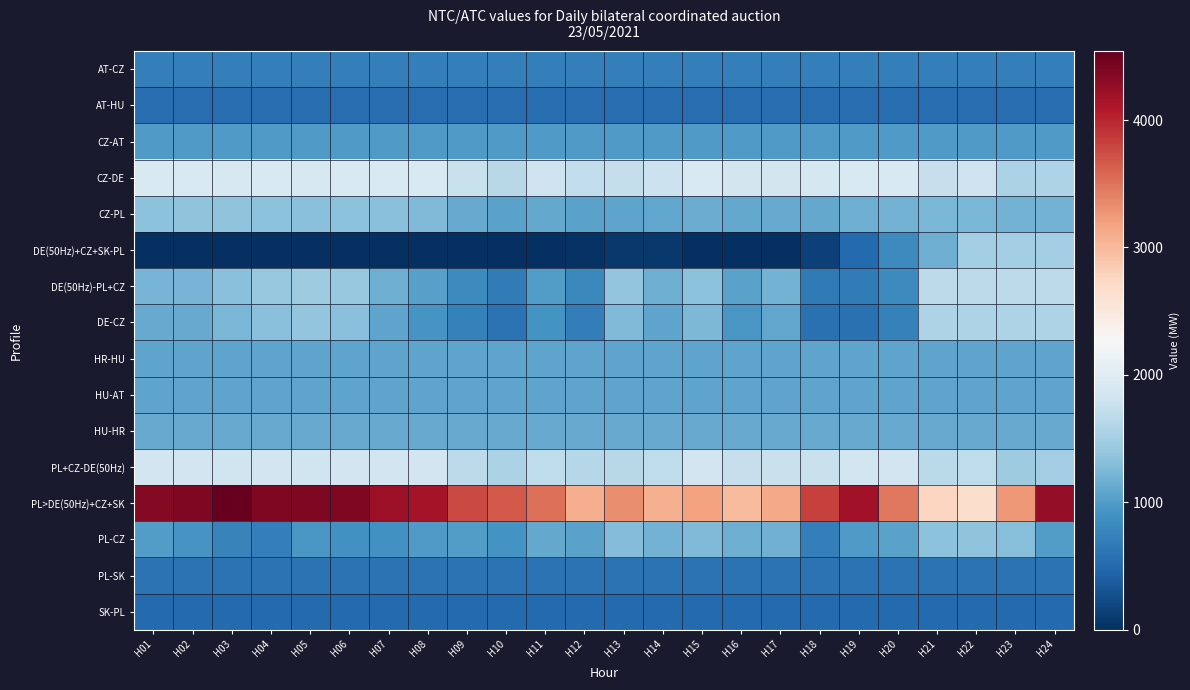

Which series has the widest spread of values?

PL>DE(50Hz)+CZ+SK